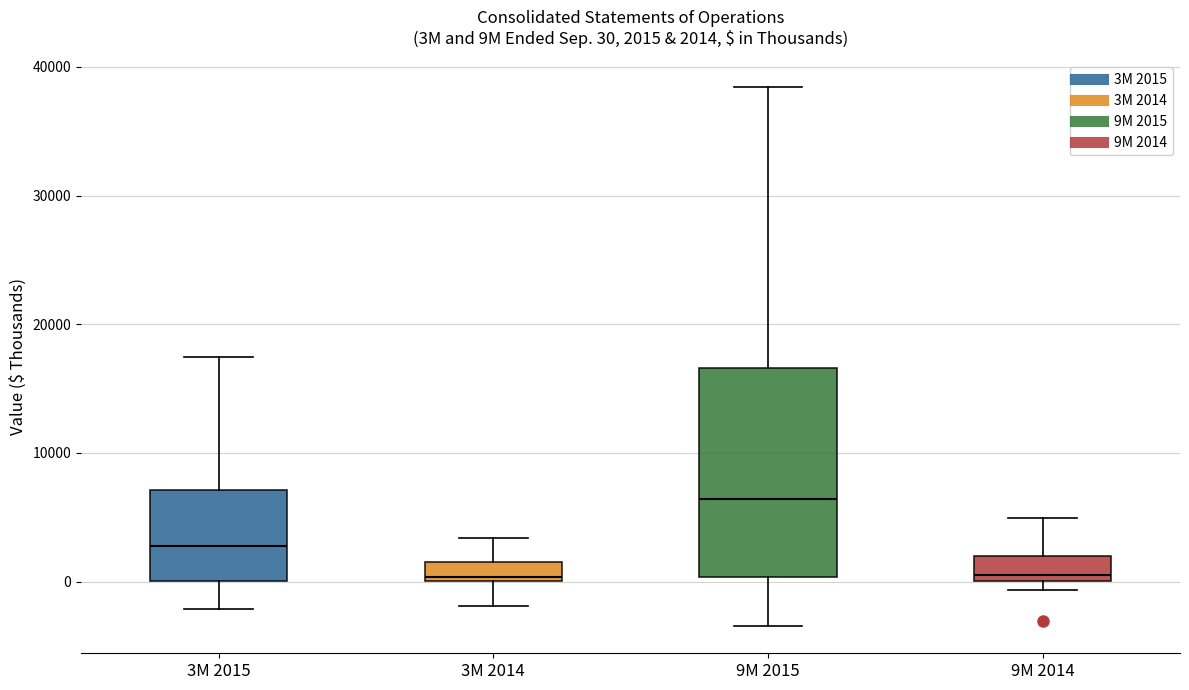

Comparing the boxes themselves (not the whiskers), which one is the tallest?

9M 2015